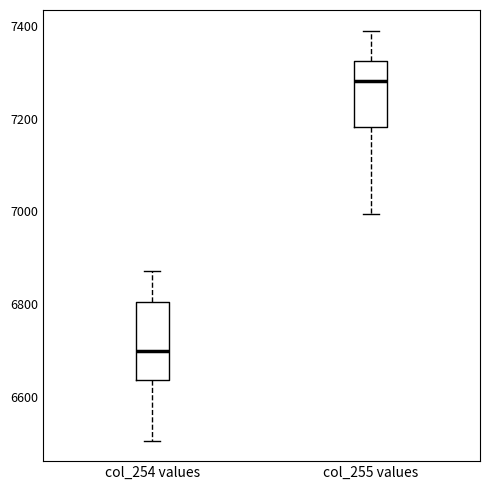

Which box's median line is the lowest?

col_254 values